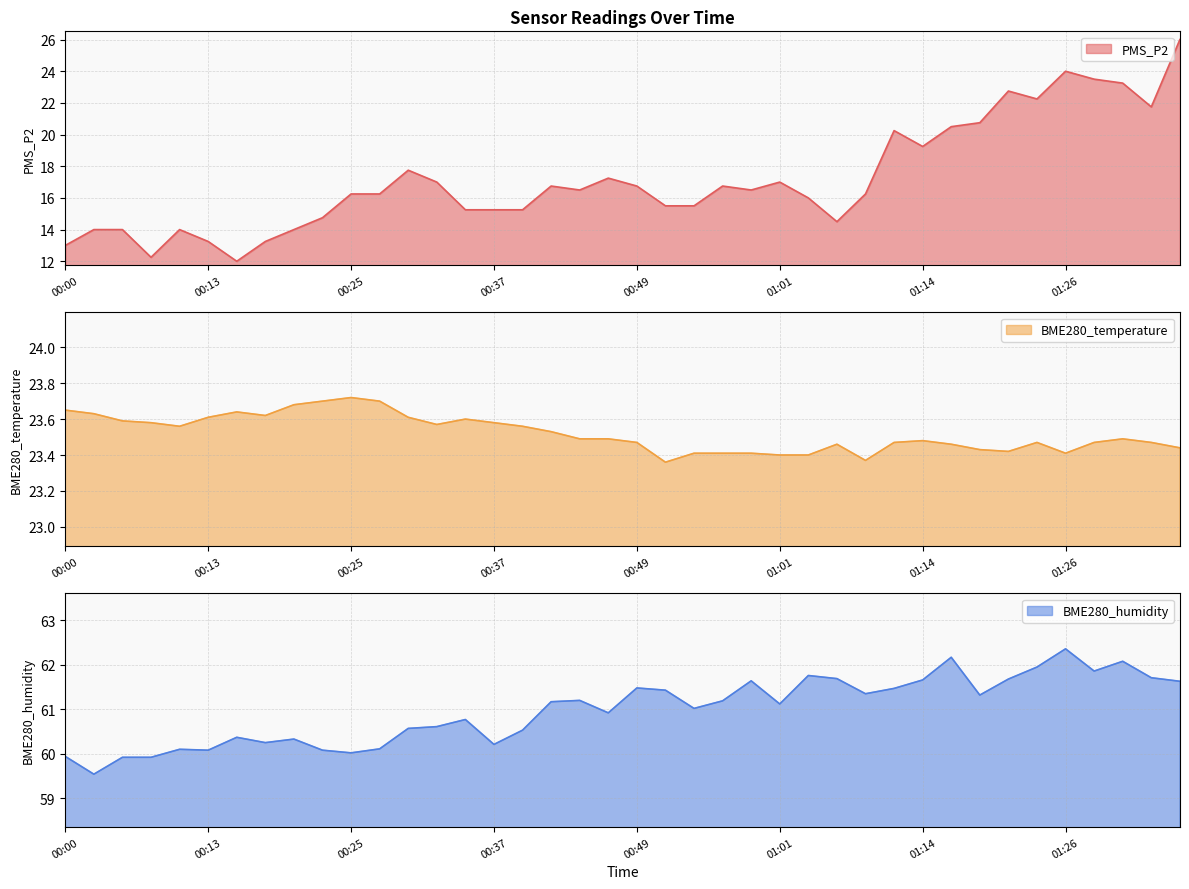

What is the label of the 8th point from the left?

00:17